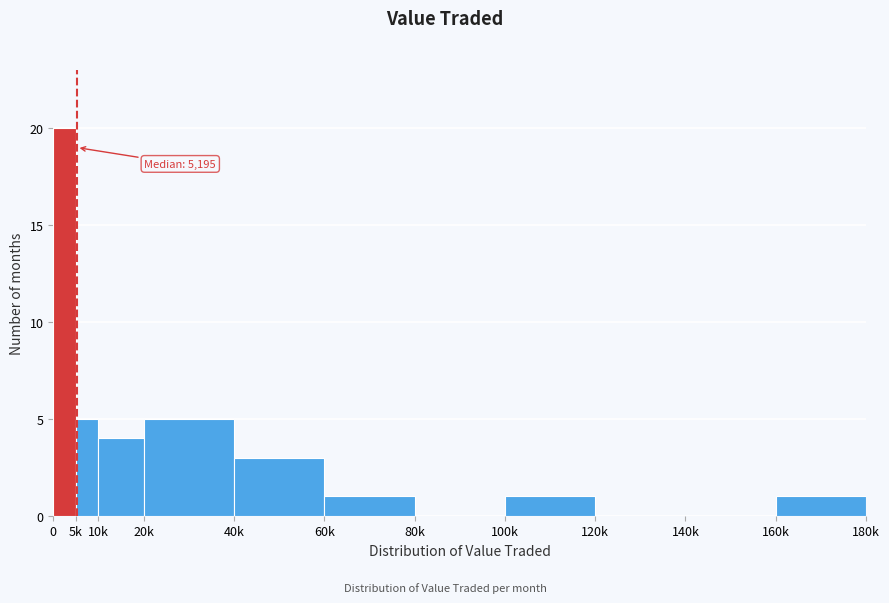

Reading left to right, transcribe all the data shown in this chart.

0=20	5k=5	10k=4	20k=5	40k=3	60k=1	80k=0	100k=1	120k=0	140k=0	160k=1